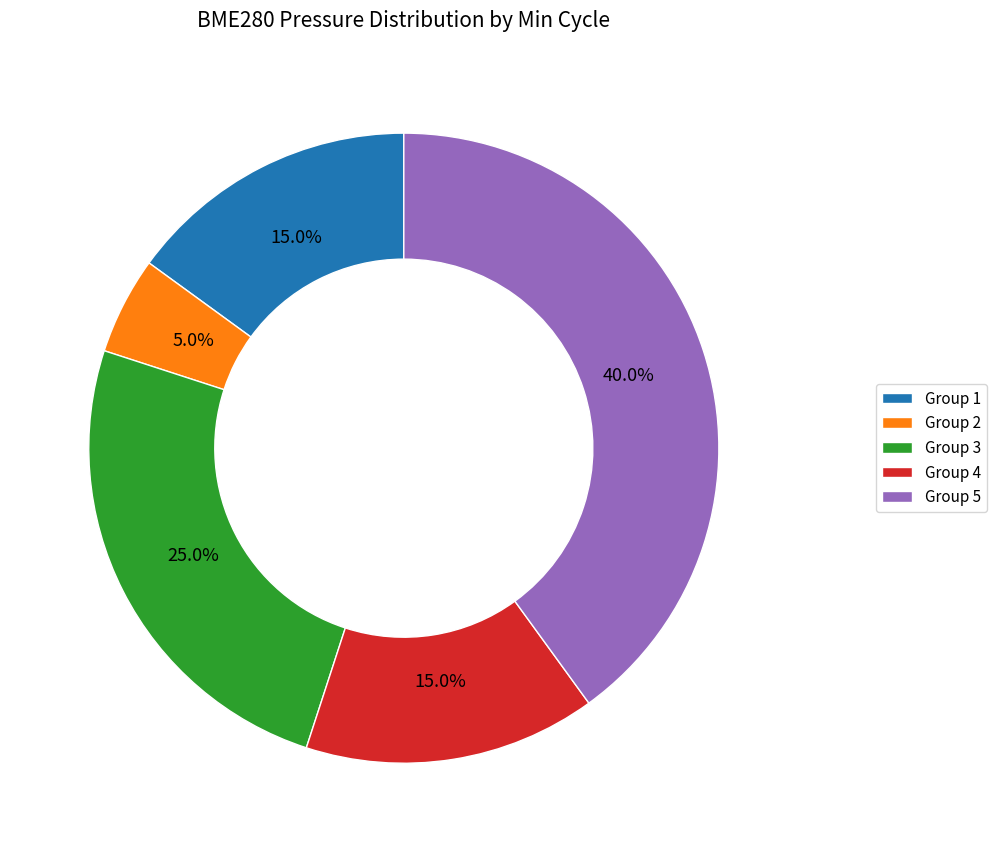

How many slices are in this pie chart?

5